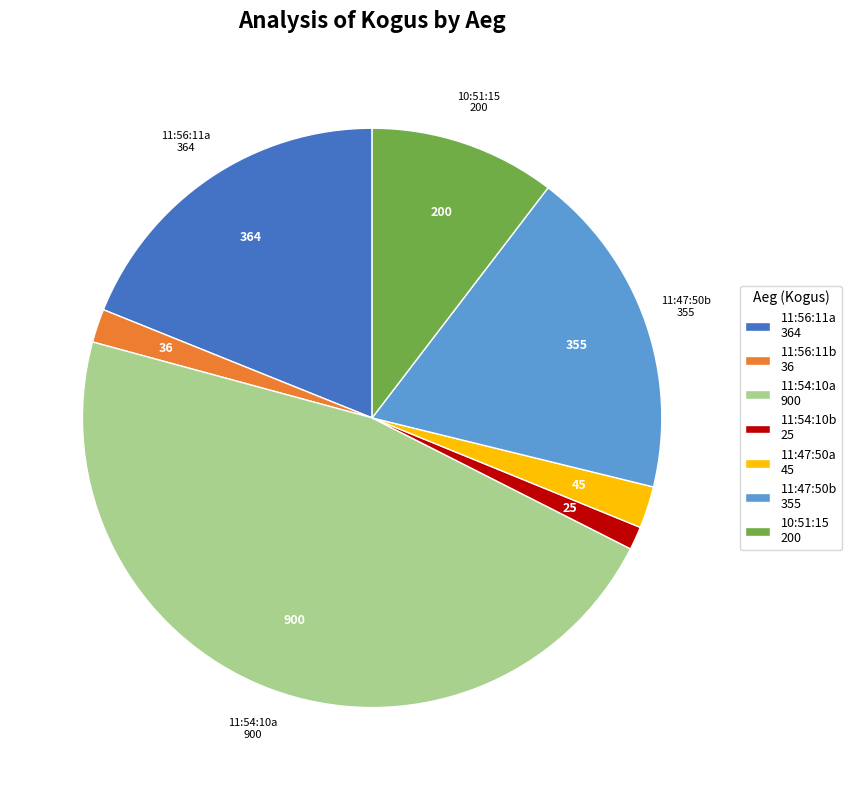

Is it true that 11:54:10b 25 is 11% of the pie?

False